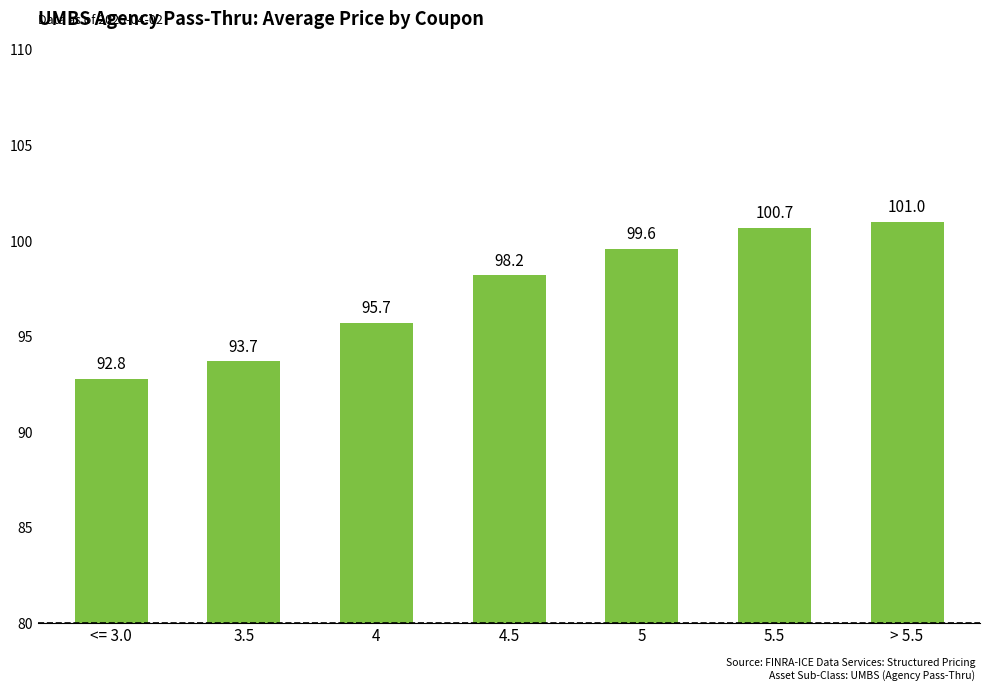

Which has a higher value, <= 3.0 or 5?

5